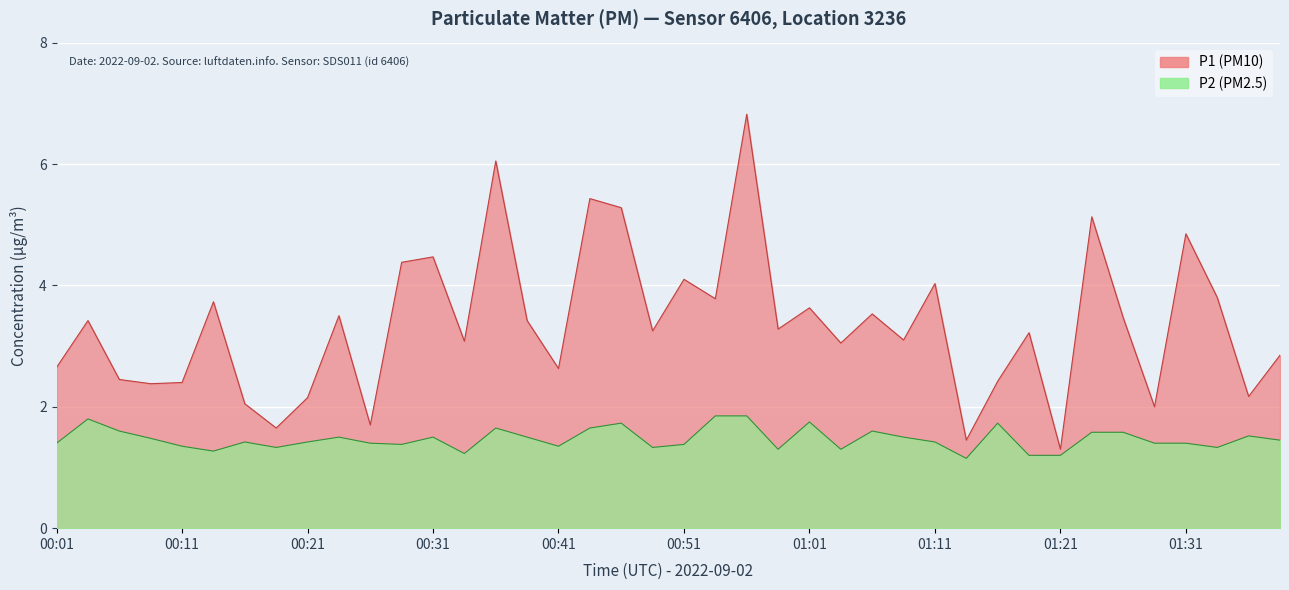

Which category has the highest value in the P2 series?

00:54